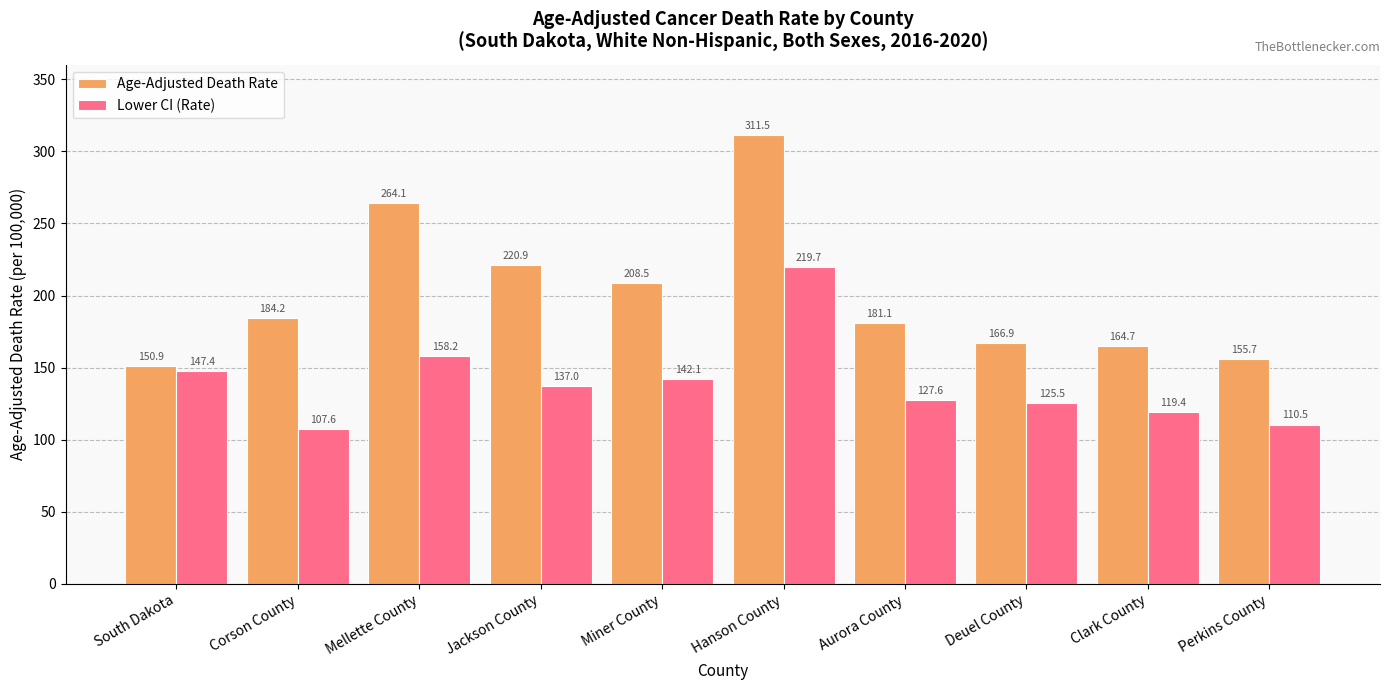

Is it true that Lower CI (Rate) equals 51.3 at South Dakota?

False